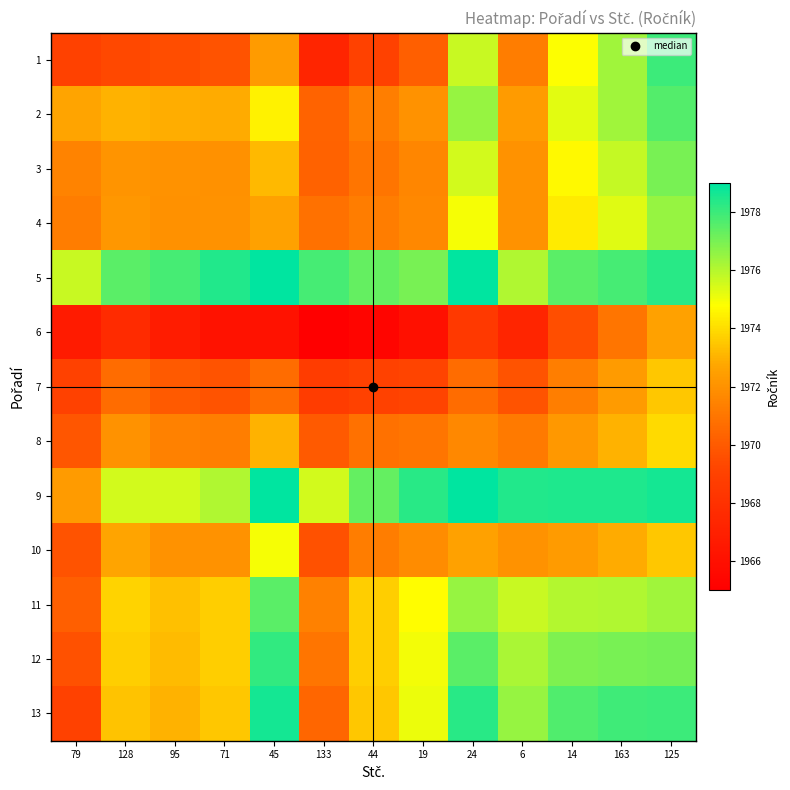

Which series has the largest range (max minus min)?

1